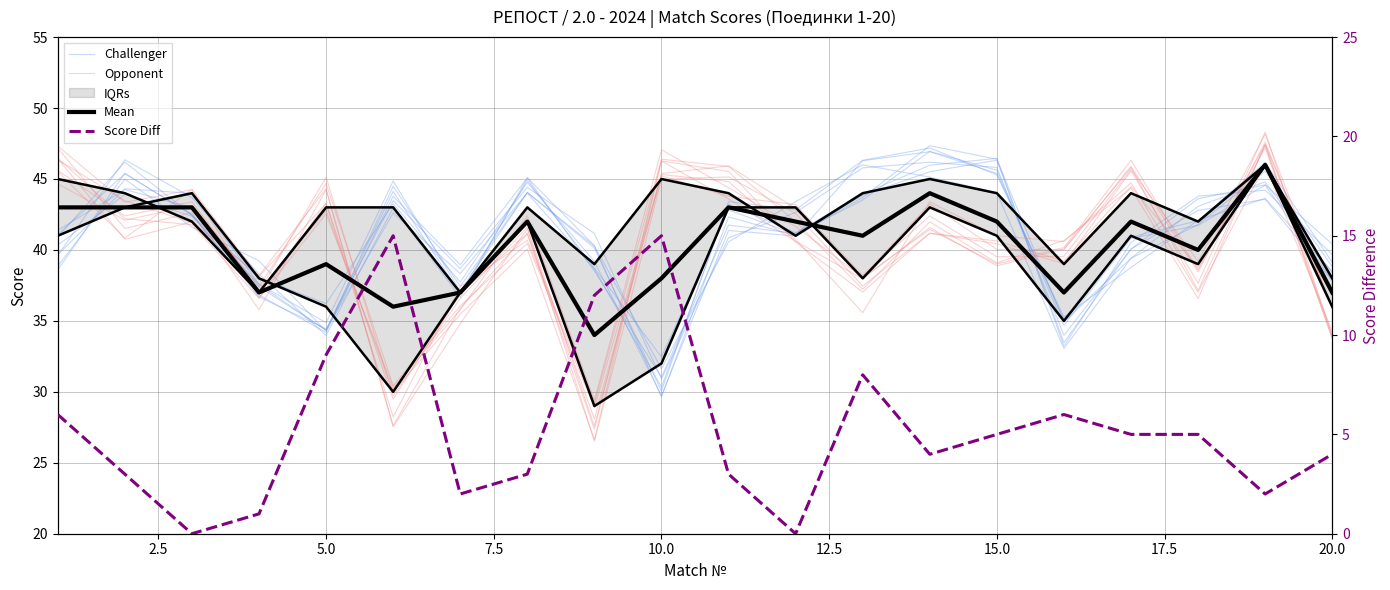

After their last crossing, which series has the higher values: Opponent or Mean?

Mean